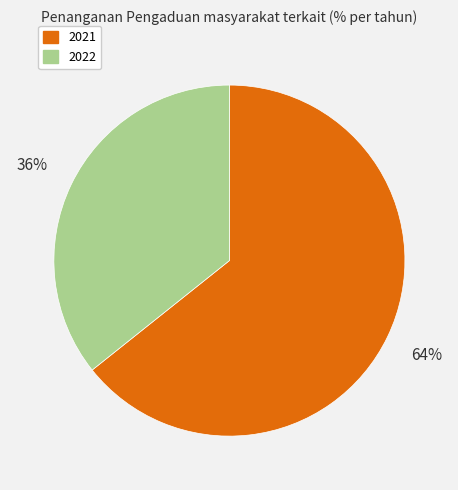

Between 2022 and 2021, which is larger?

2021